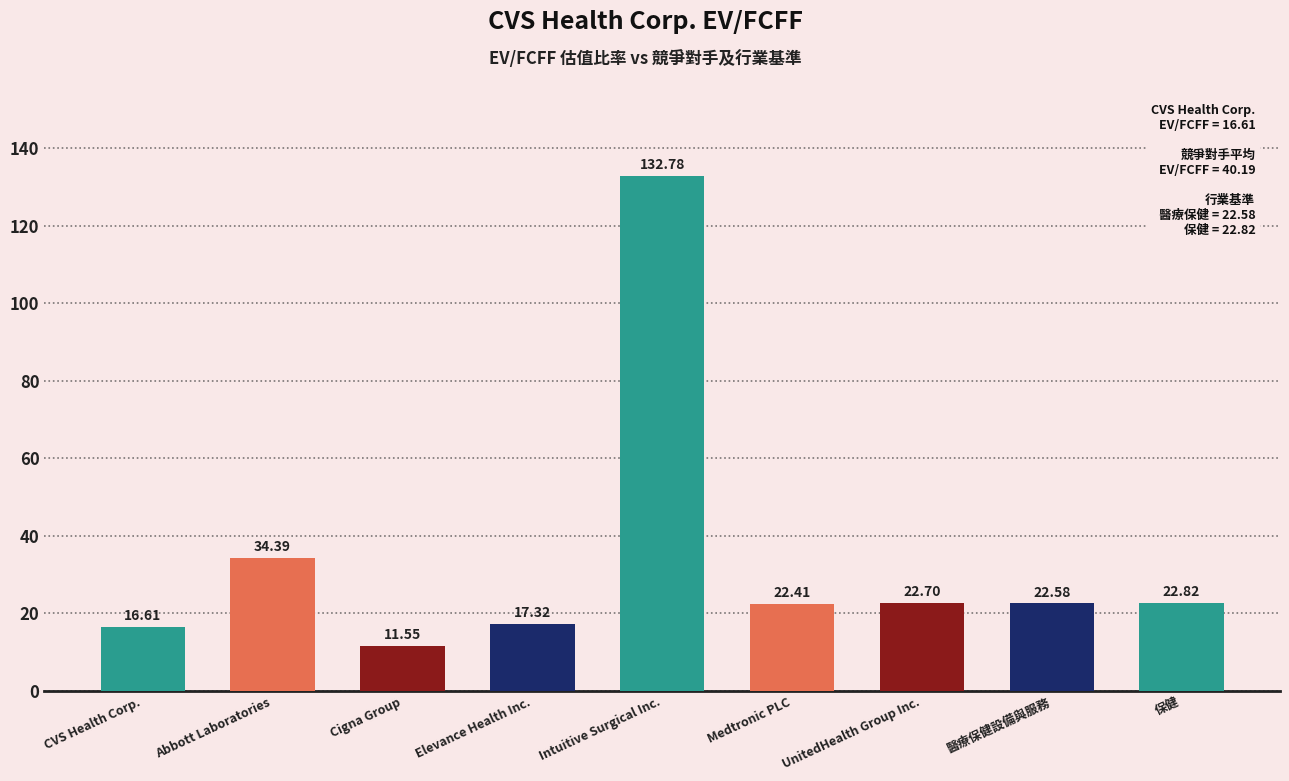

Approximately how many times larger is the value at Cigna Group compared to 醫療保健設備與服務?

0.5